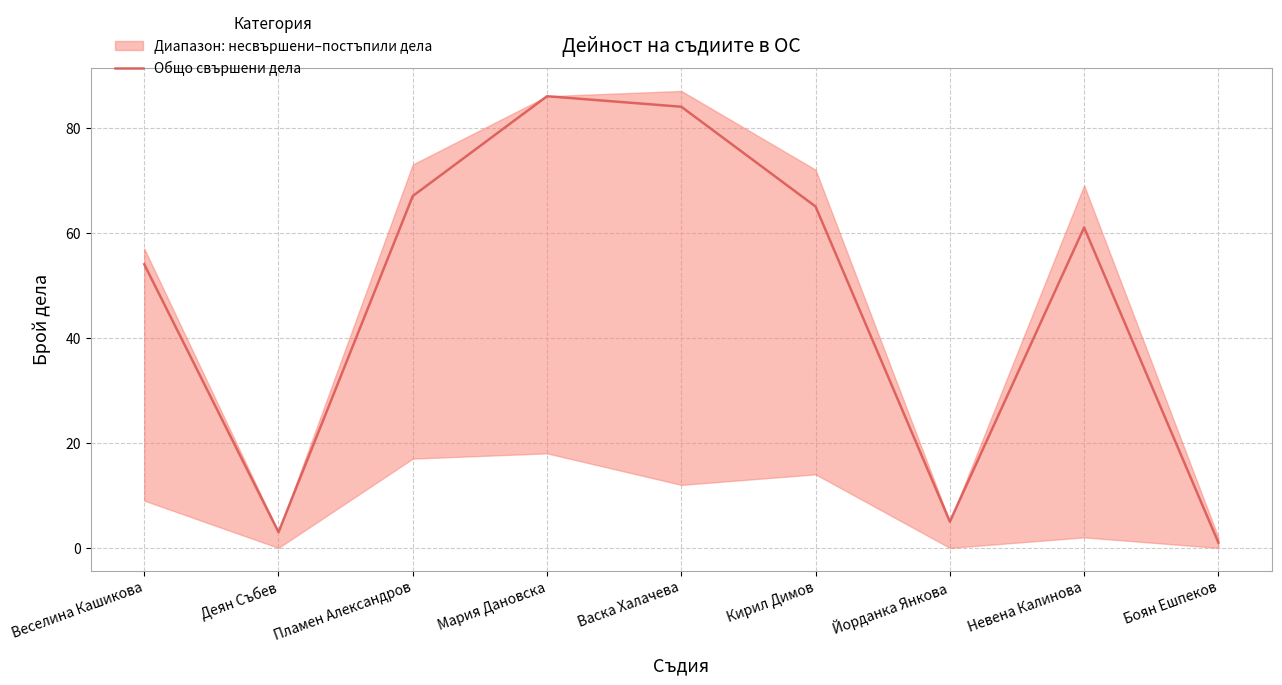

Between Йорданка Янкова and Мария Дановска, which is larger?

Мария Дановска